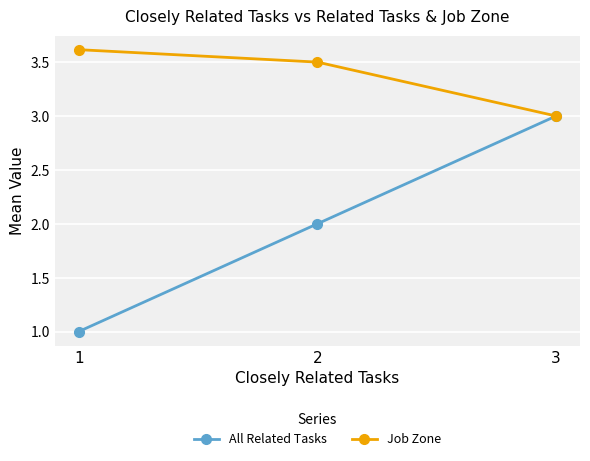

Which series has the largest total across all categories?

Job Zone